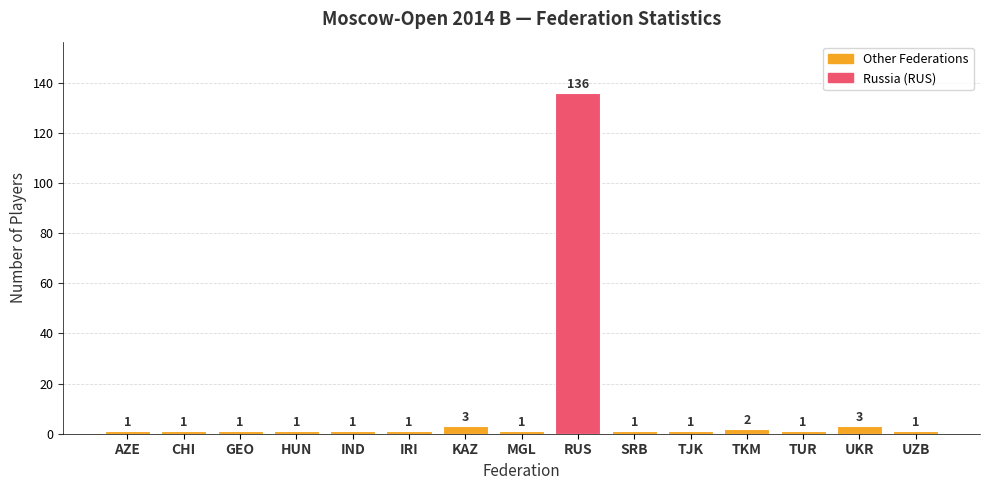

Reading right to left, extract all data points from this chart.

UZB=1	UKR=3	TUR=1	TKM=2	TJK=1	SRB=1	RUS=136	MGL=1	KAZ=3	IRI=1	IND=1	HUN=1	GEO=1	CHI=1	AZE=1